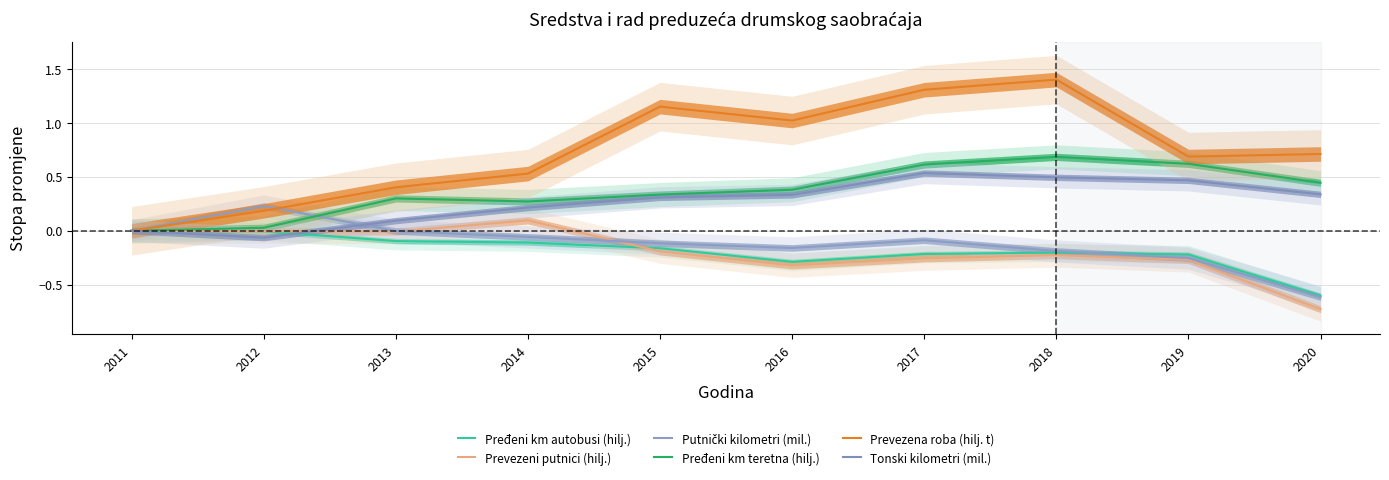

Where is the first local minimum for Pređeni km teretna (hilj.)?

2014